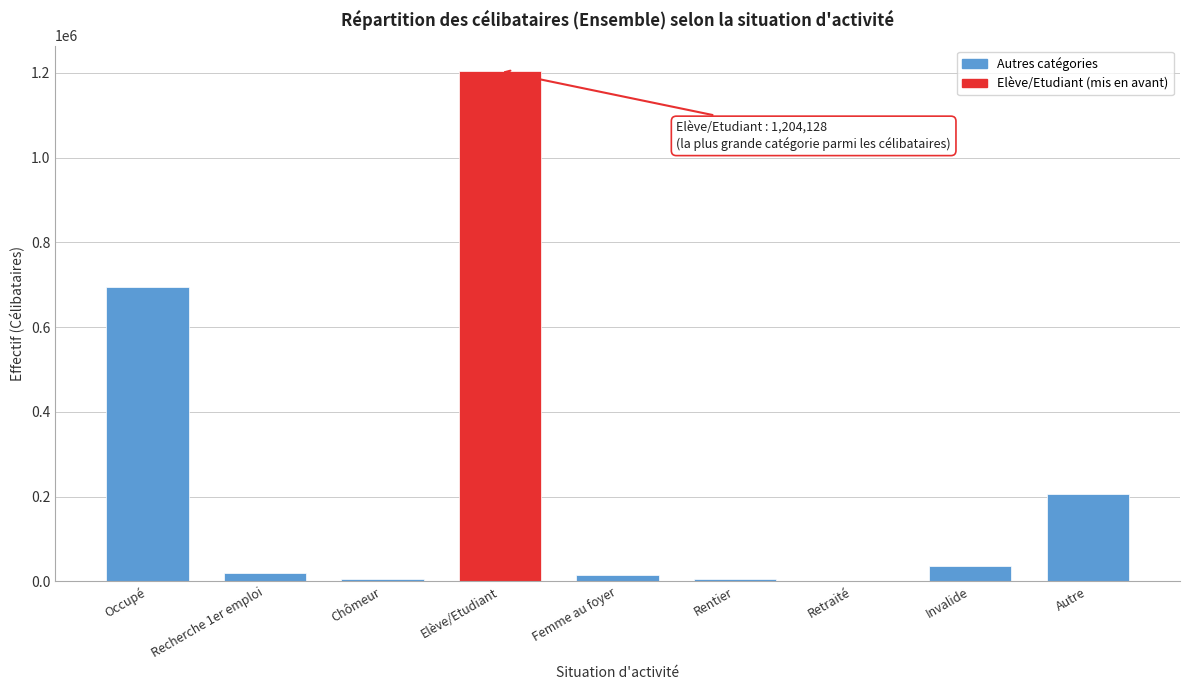

The value at Autre is 50772. True or false?

False